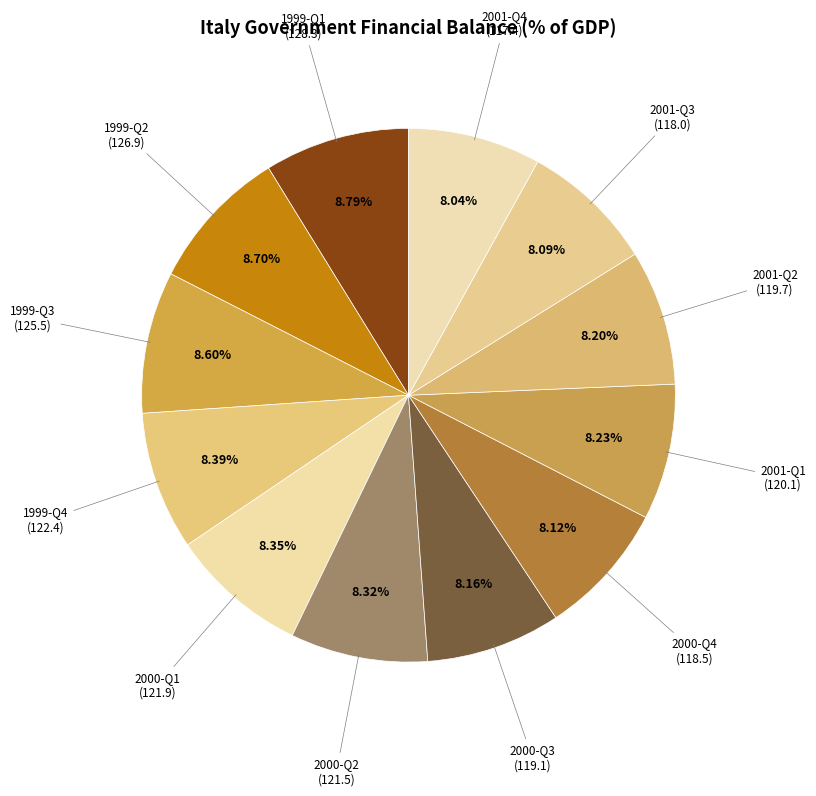

To the nearest percent, what is the difference between the largest and smallest slice percentages?

1%